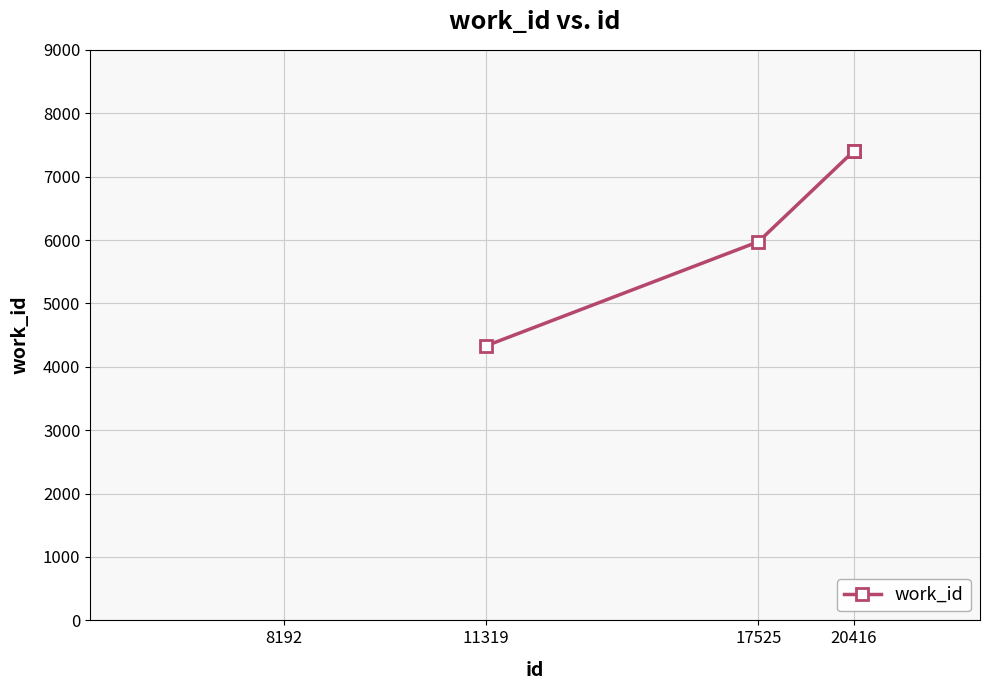

Does the chart display data point markers on the line(s)?

Yes